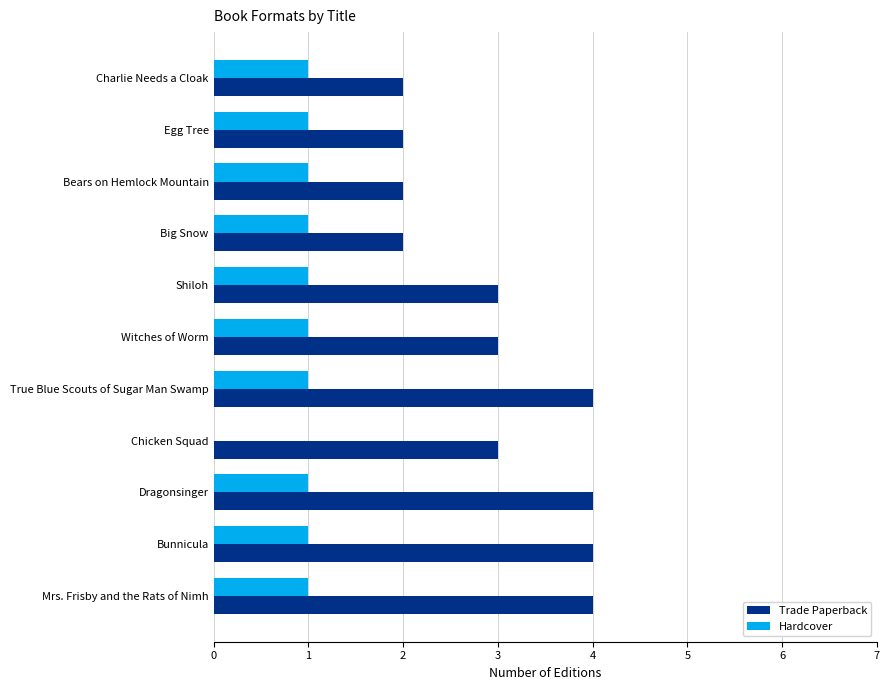

What are all the series names shown in the legend?

Trade Paperback, Hardcover